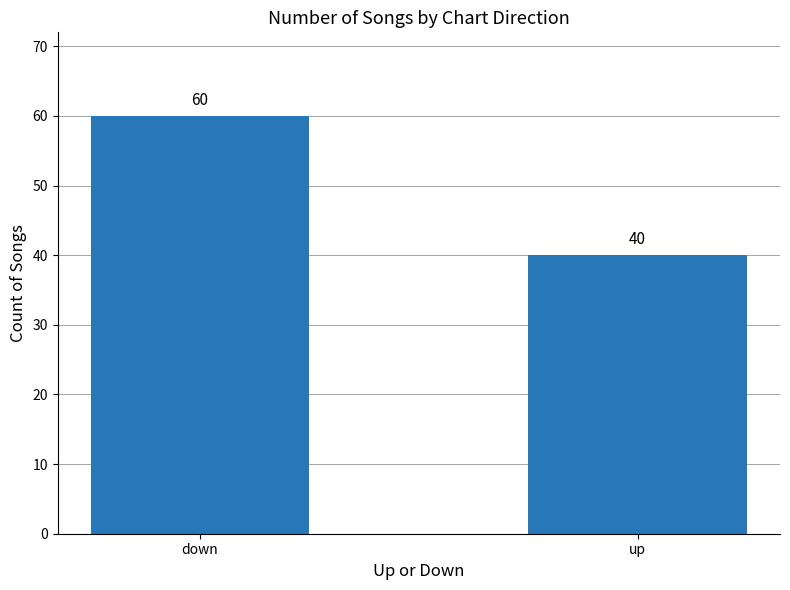

Reading right to left, list all the values displayed in this chart.

40	60